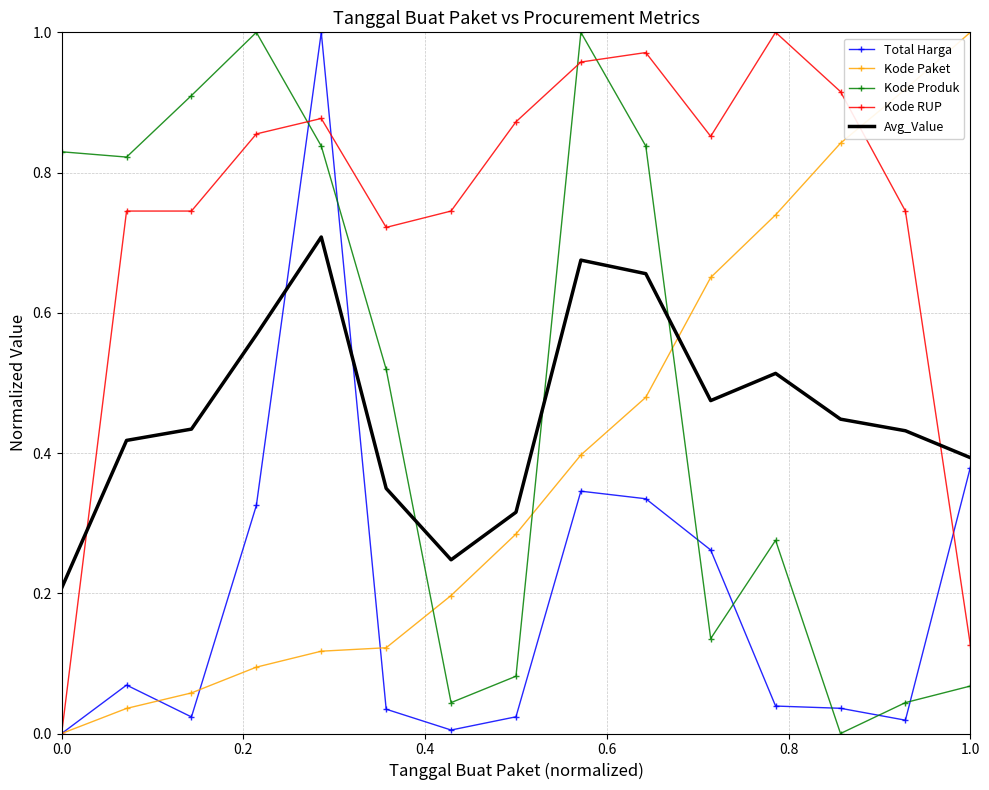

Which series has the largest total across all categories?

Kode RUP